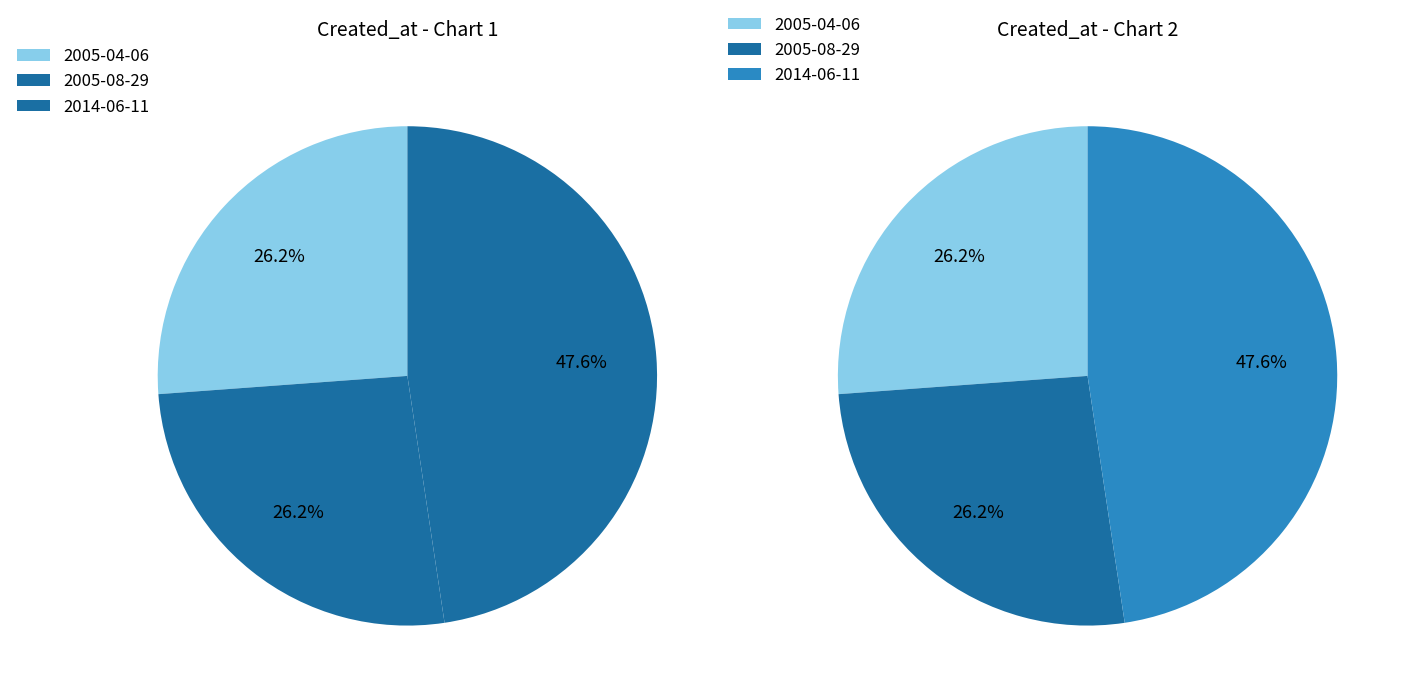

Rank the categories by value from lowest to highest.

2005-04-06, 2005-08-29, 2014-06-11